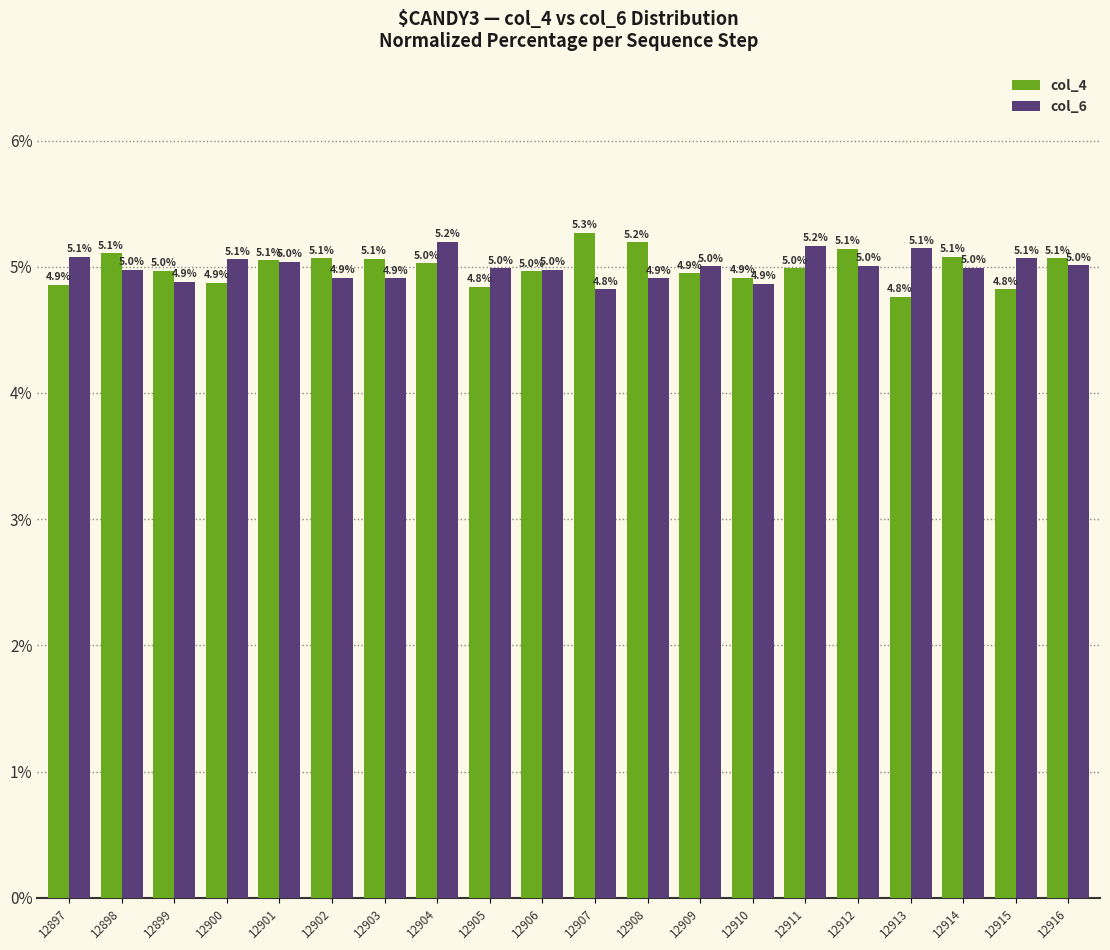

What is the approximate value of col_4 at 12914?

5.1